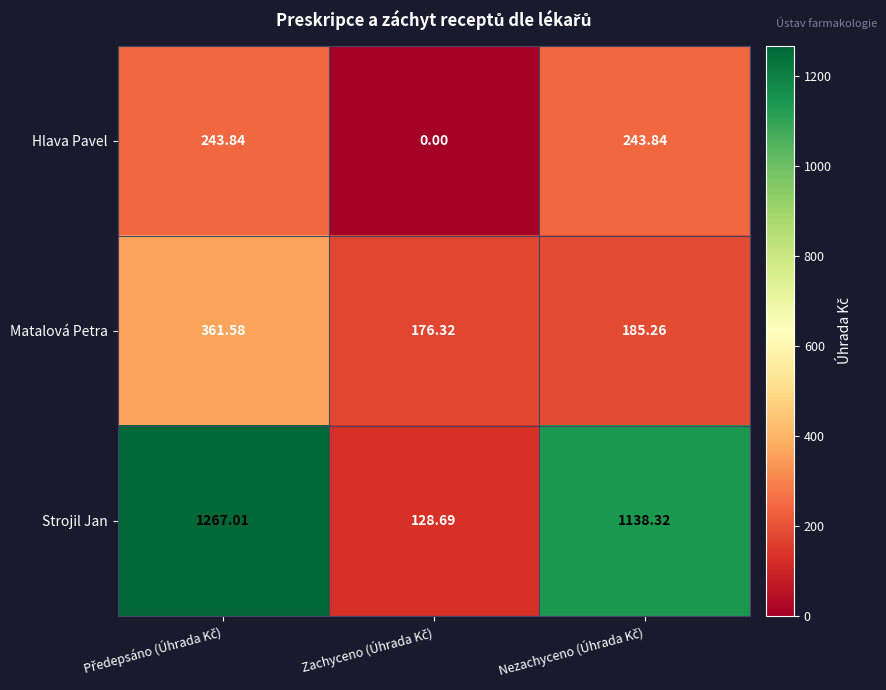

Which series has the largest total across all categories?

Strojil Jan